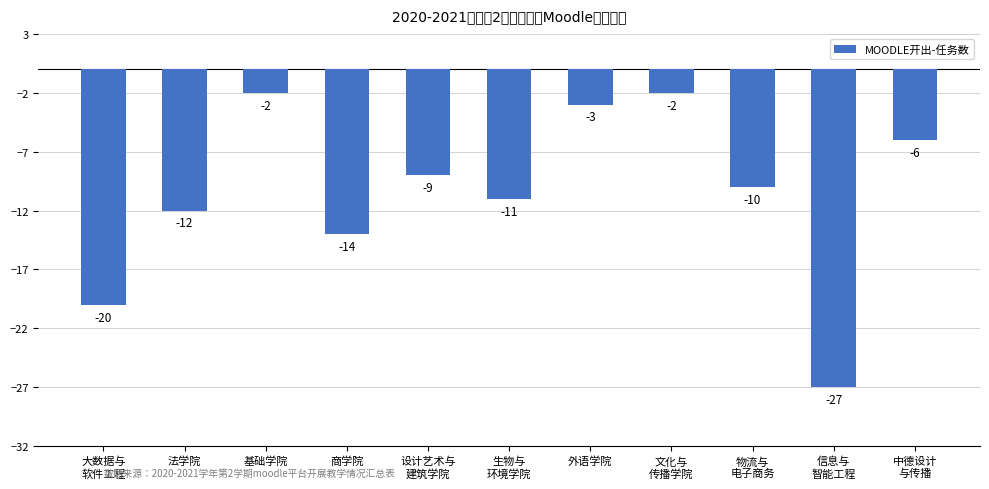

Is it true that the value at 商学院 is -14?

True